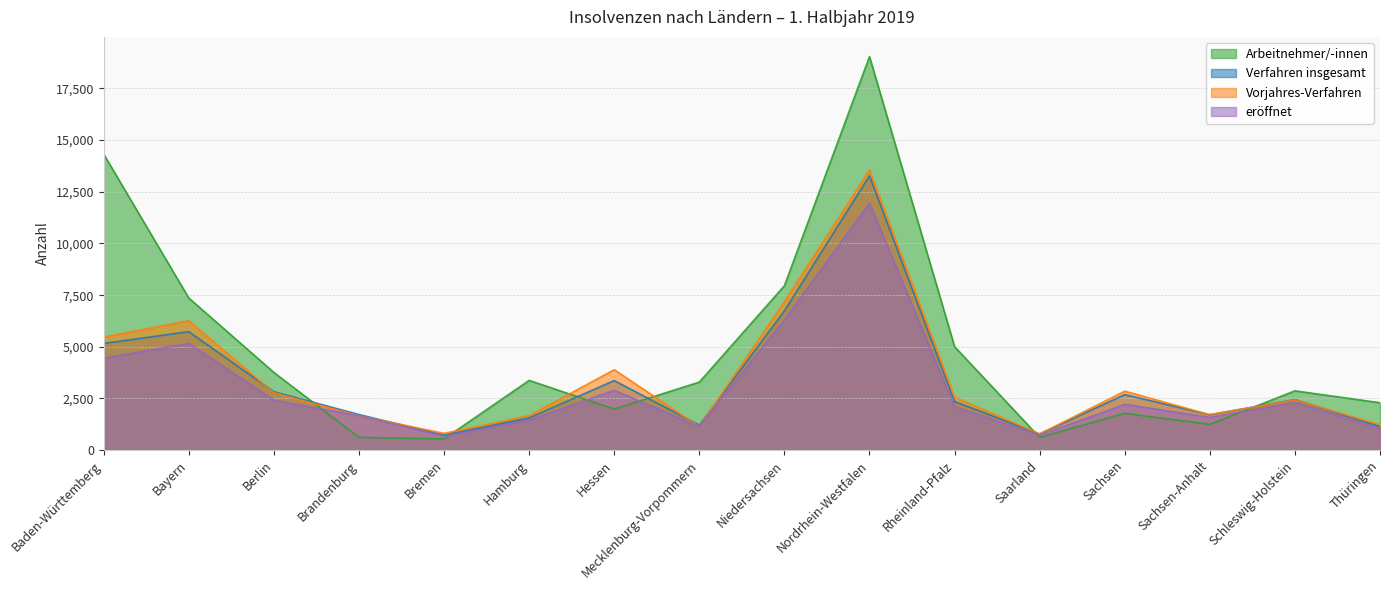

What is the average value of the Vorjahres-Verfahren series?

3499